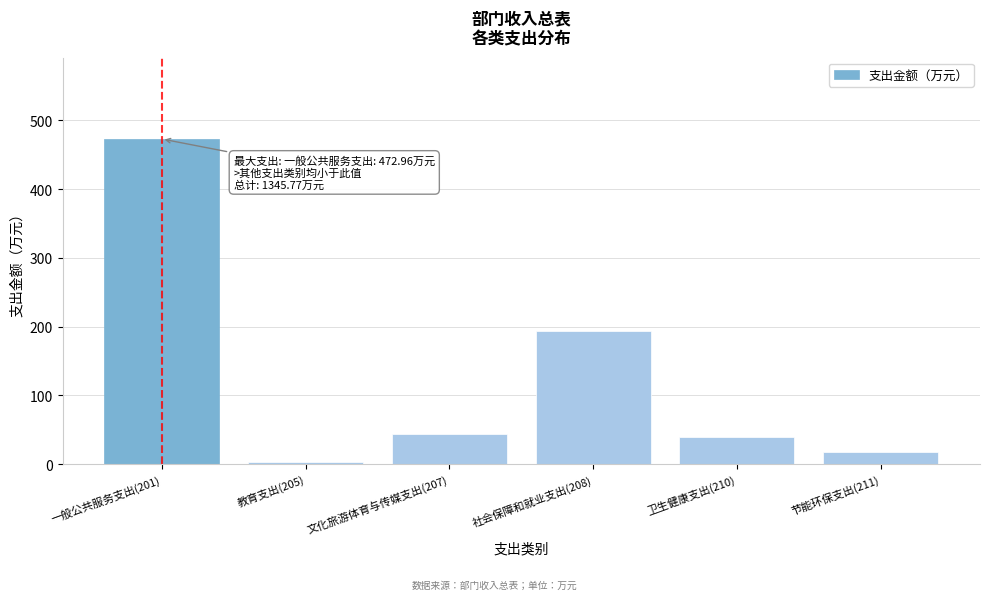

Reading left to right, extract all data points from this chart.

473.0	2.8	43.3	193.3	39.5	18.1